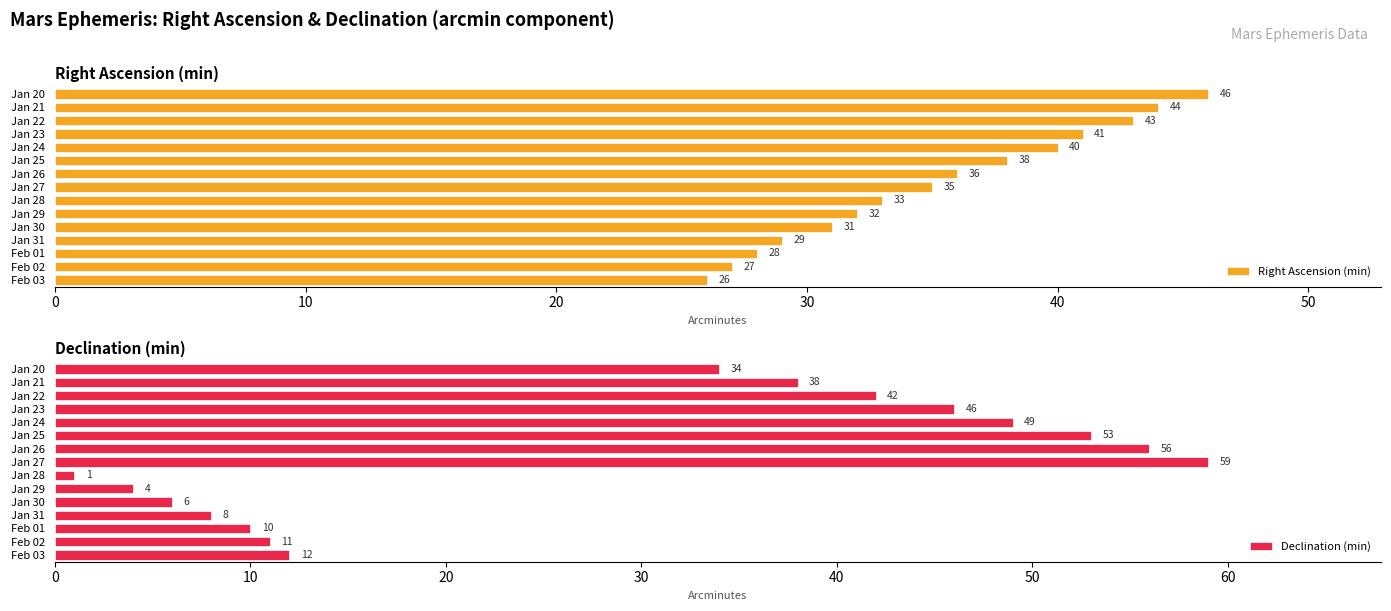

What is the difference between the maximum and minimum values in the Declination (min) series?

58